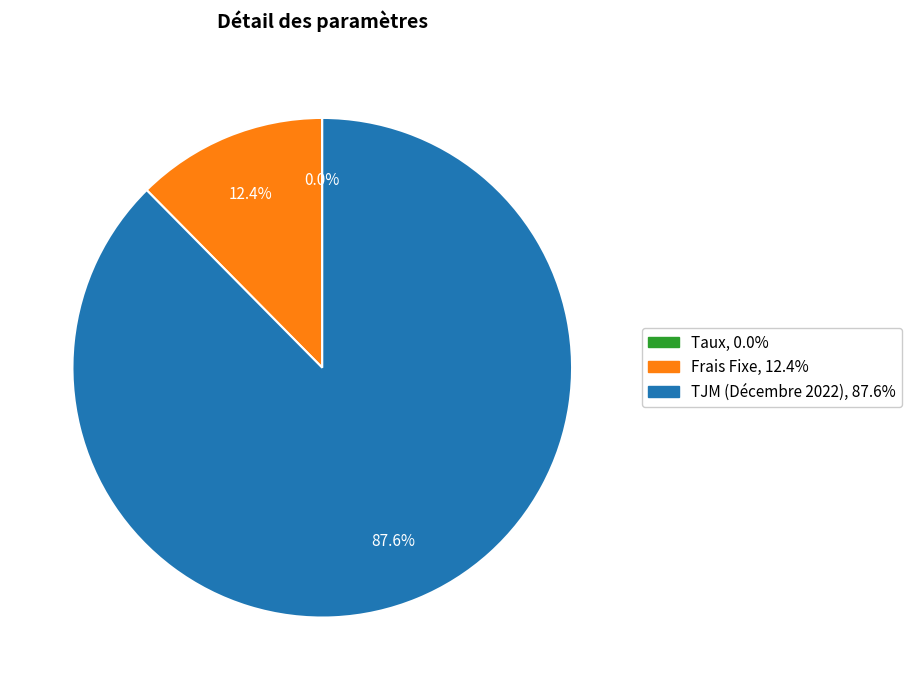

Which slice represents more than half of the pie?

TJM (Décembre 2022)